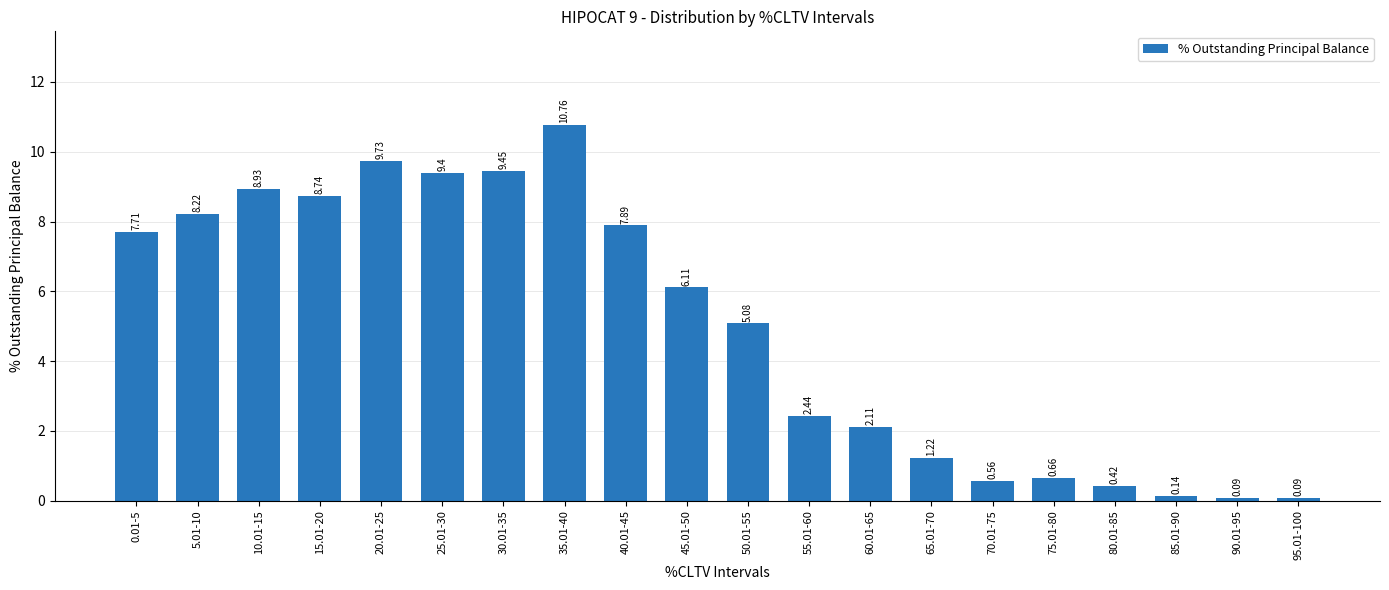

What is the approximate value at 45.01-50?

6.1